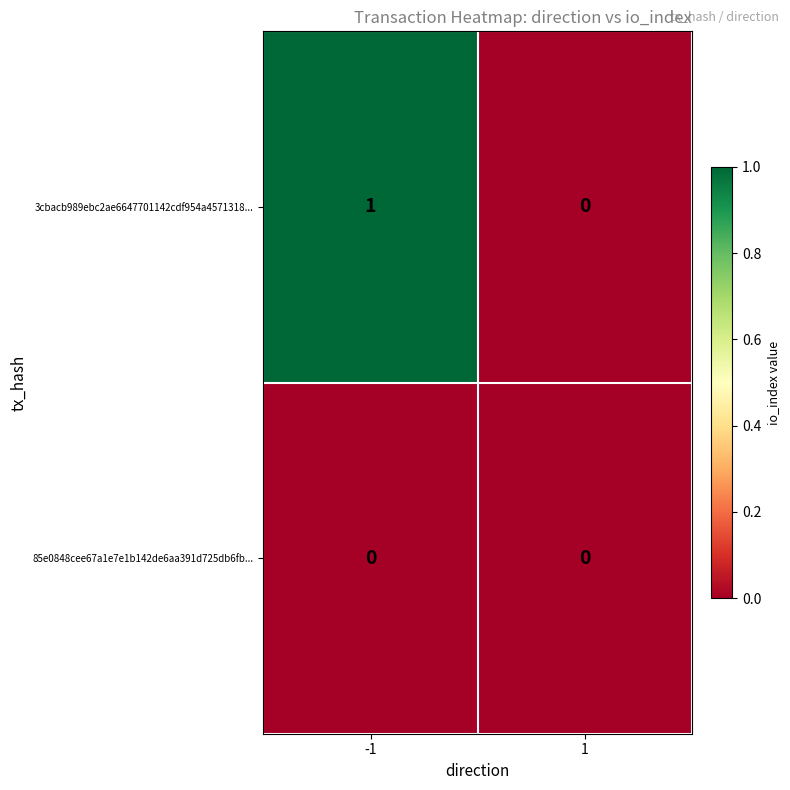

True or false: 3cbacb989ebc2ae6647701142cdf954a4571318... has a value of 2 at -1.

False